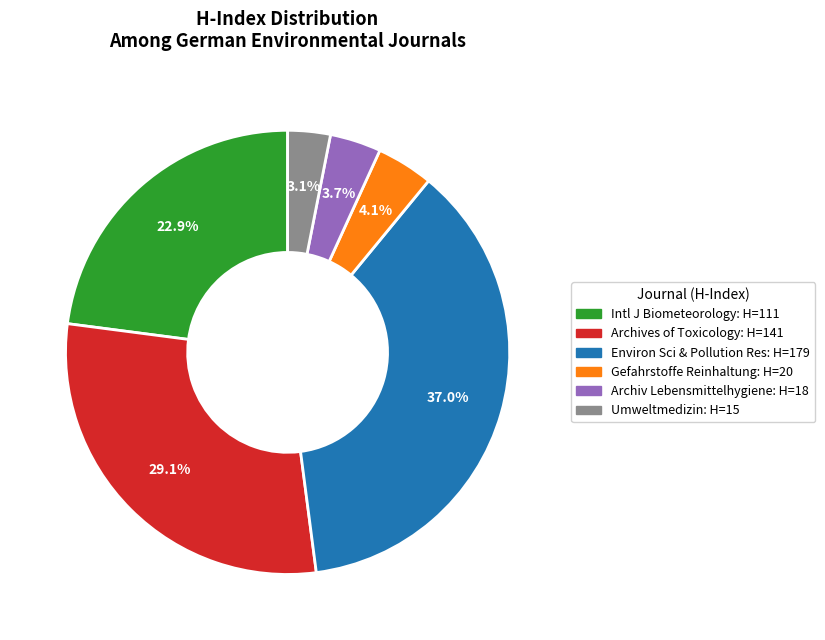

Count the number of slices in the pie.

6